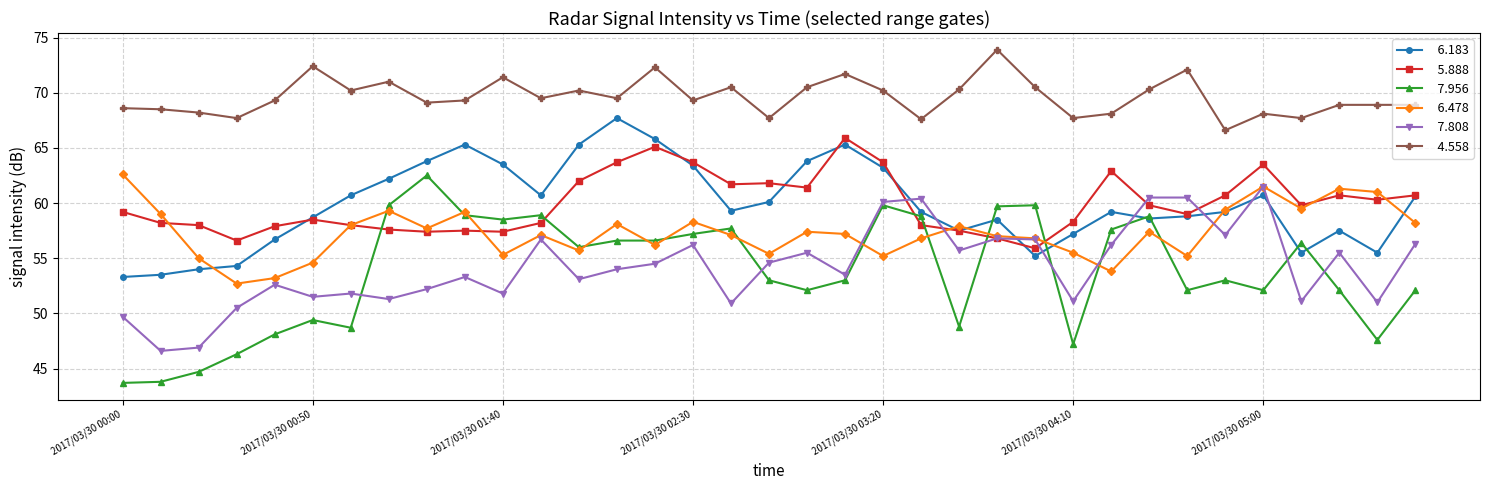

What is the smallest value displayed?

43.7